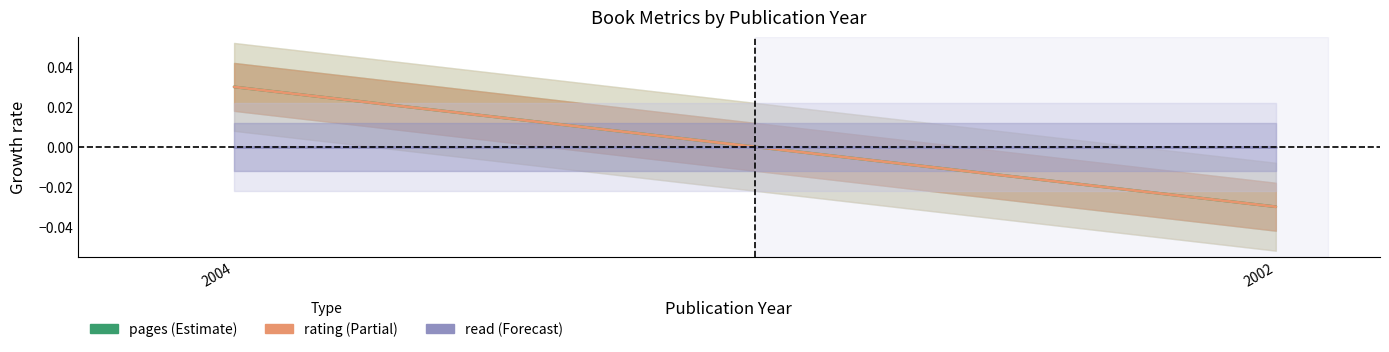

What is the difference between the maximum and minimum values in the rating series?

0.1